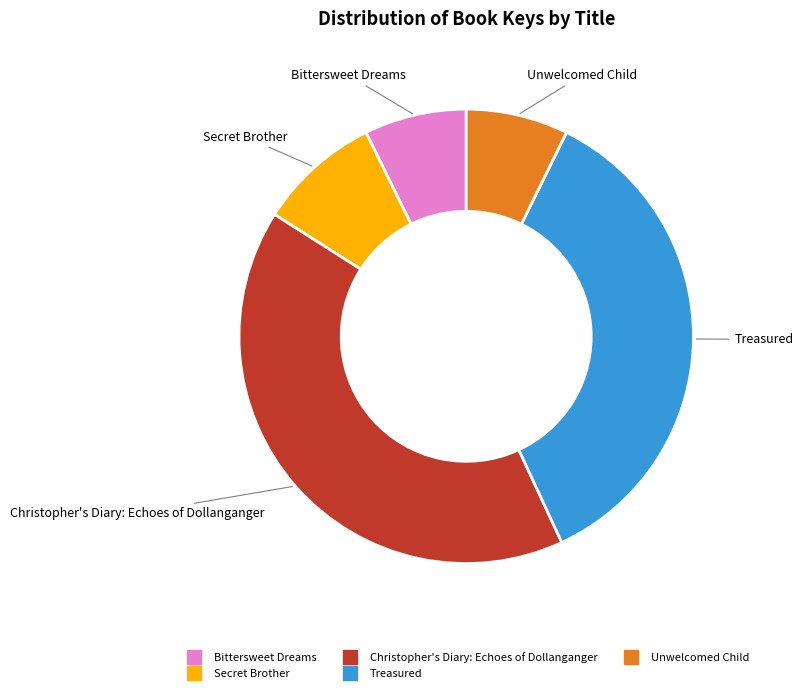

The Bittersweet Dreams slice represents 7% of the pie. True or false?

True